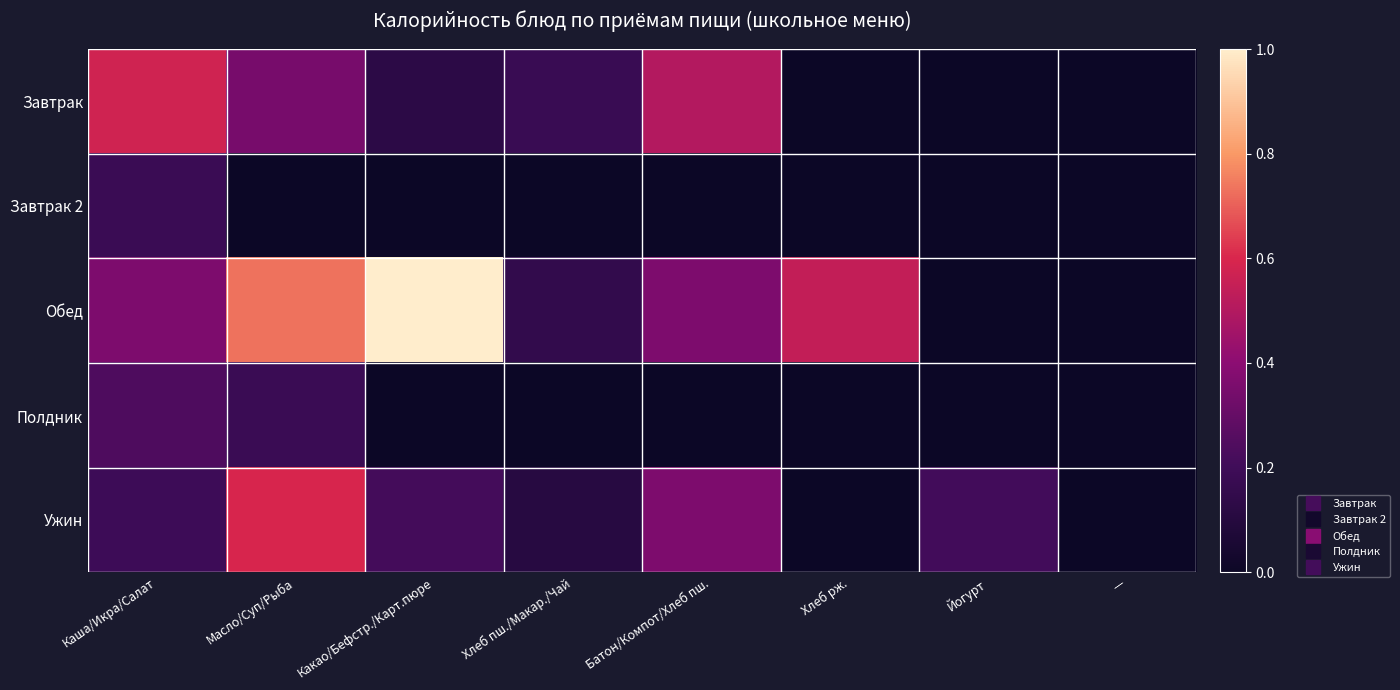

Reading right to left, what are all the values shown in this chart?

Завтрак: —=0.0	Йогурт=0.0	Хлеб рж.=0.0	Батон/Компот/Хлеб пш.=0.5	Хлеб пш./Макар./Чай=0.2	Какао/Бефстр./Карт.пюре=0.1	Масло/Суп/Рыба=0.3	Каша/Икра/Салат=0.6
Завтрак 2: —=0.0	Йогурт=0.0	Хлеб рж.=0.0	Батон/Компот/Хлеб пш.=0.0	Хлеб пш./Макар./Чай=0.0	Какао/Бефстр./Карт.пюре=0.0	Масло/Суп/Рыба=0.0	Каша/Икра/Салат=0.2
Обед: —=0.0	Йогурт=0.0	Хлеб рж.=0.5	Батон/Компот/Хлеб пш.=0.4	Хлеб пш./Макар./Чай=0.1	Какао/Бефстр./Карт.пюре=1.0	Масло/Суп/Рыба=0.7	Каша/Икра/Салат=0.4
Полдник: —=0.0	Йогурт=0.0	Хлеб рж.=0.0	Батон/Компот/Хлеб пш.=0.0	Хлеб пш./Макар./Чай=0.0	Какао/Бефстр./Карт.пюре=0.0	Масло/Суп/Рыба=0.2	Каша/Икра/Салат=0.2
Ужин: —=0.0	Йогурт=0.2	Хлеб рж.=0.0	Батон/Компот/Хлеб пш.=0.4	Хлеб пш./Макар./Чай=0.1	Какао/Бефстр./Карт.пюре=0.2	Масло/Суп/Рыба=0.6	Каша/Икра/Салат=0.2